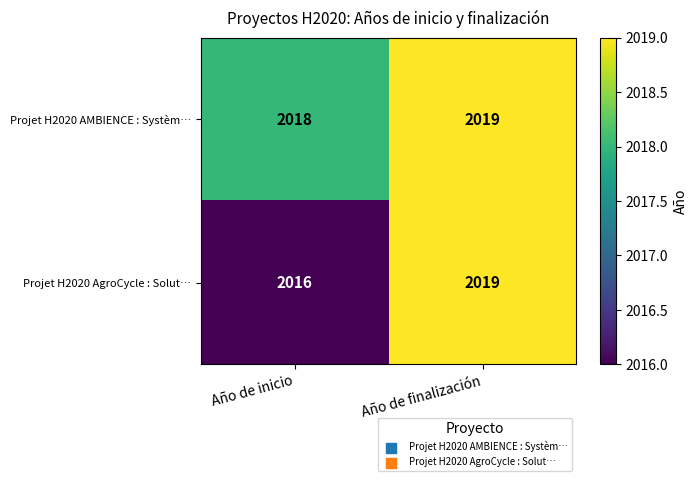

Which series has the largest total across all categories?

Projet H2020 AMBIENCE : Systèm…